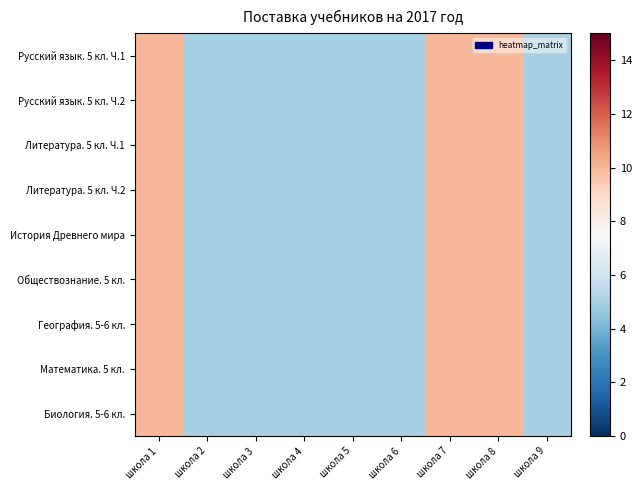

At школа 6, list the series in order from largest to smallest.

Русский язык. 5 кл. Ч.1, Русский язык. 5 кл. Ч.2, Литература. 5 кл. Ч.1, Литература. 5 кл. Ч.2, История Древнего мира, Обществознание. 5 кл., География. 5-6 кл., Математика. 5 кл., Биология. 5-6 кл.